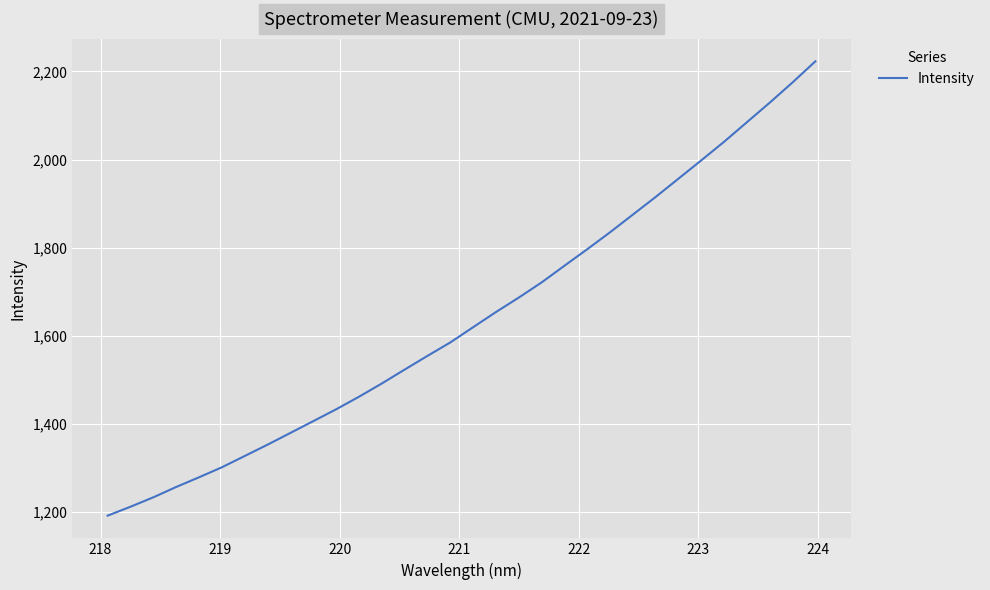

What is the minimum value shown in the chart?

1192.0